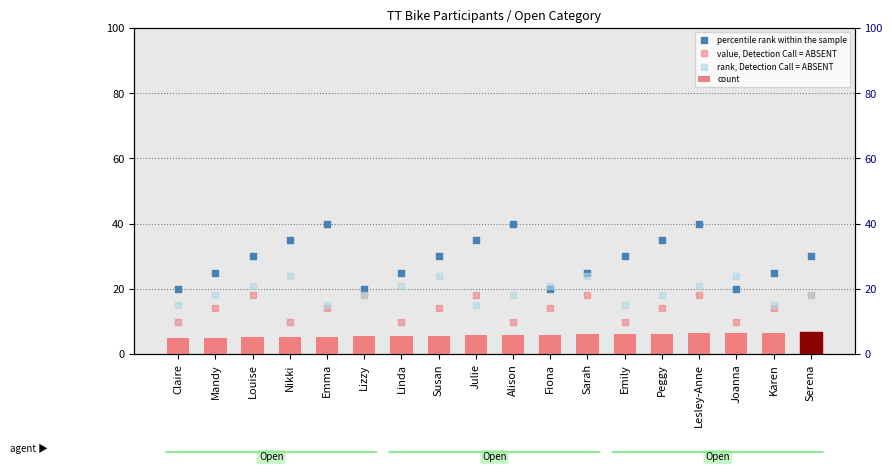

At which category is the sum across all series the highest?

Lesley-Anne